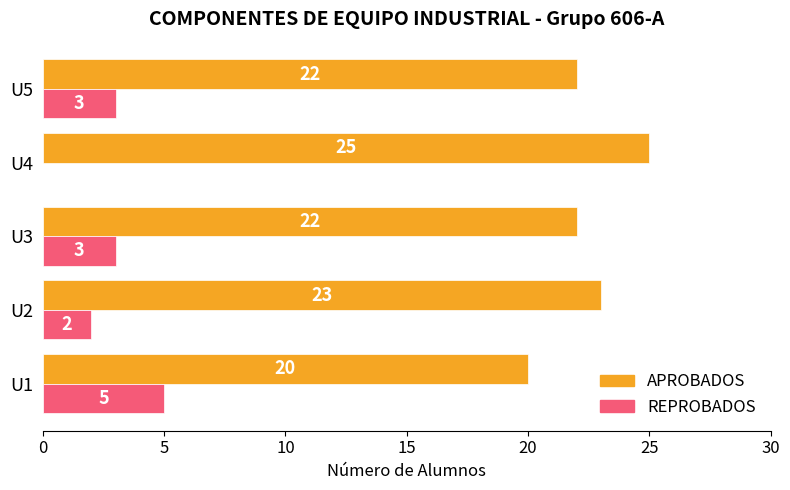

Is the value of REPROBADOS at U3 greater than the value of APROBADOS at U3?

No